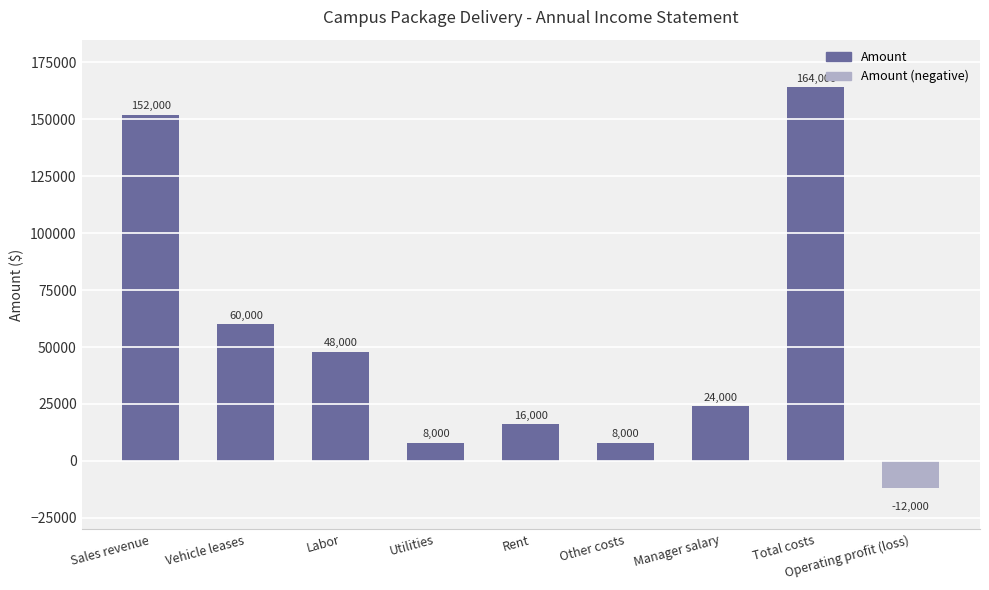

What is the smallest value displayed?

-12000